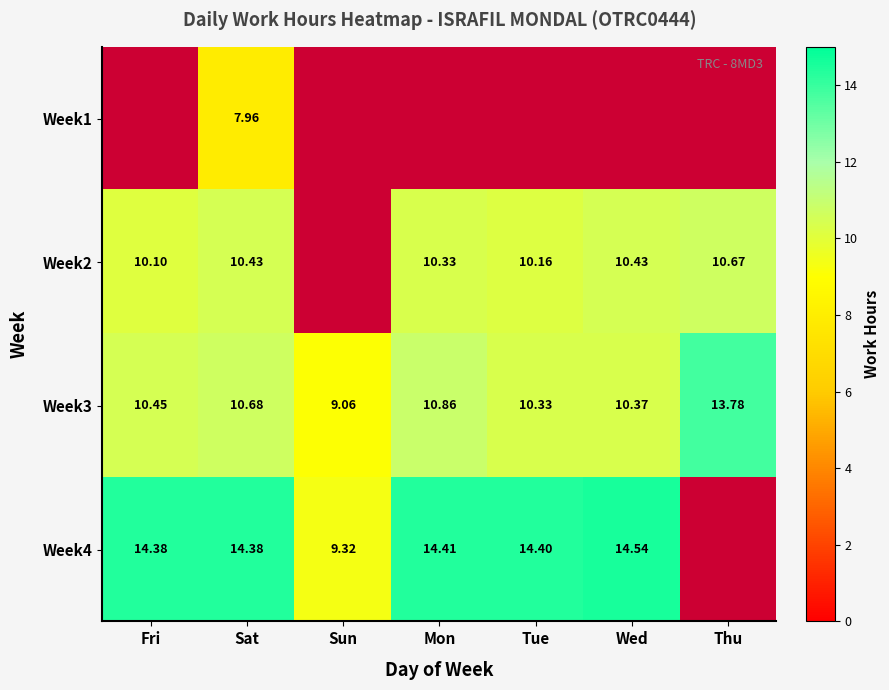

At which label does Week3 reach its minimum?

Sun